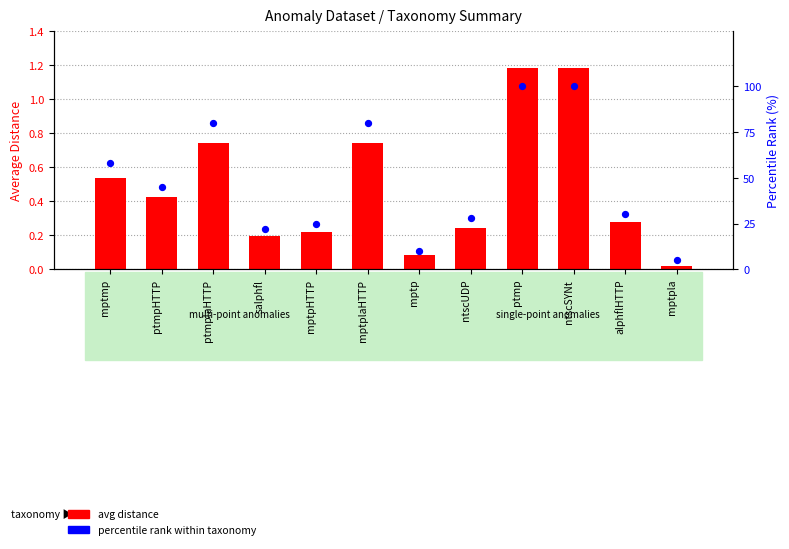

Which series reaches the maximum Y coordinate?

percentile rank within taxonomy